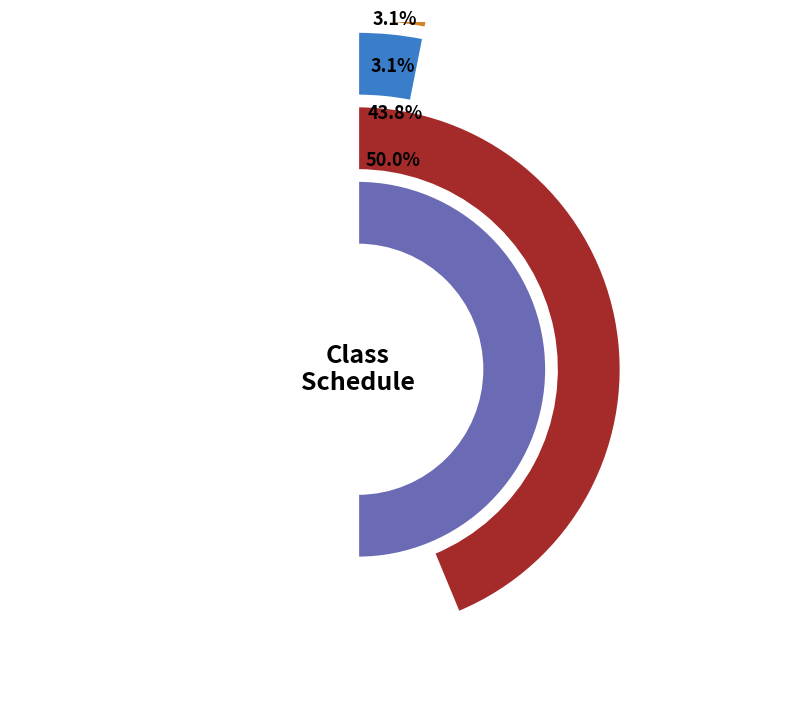

Which slice is the smallest?

T